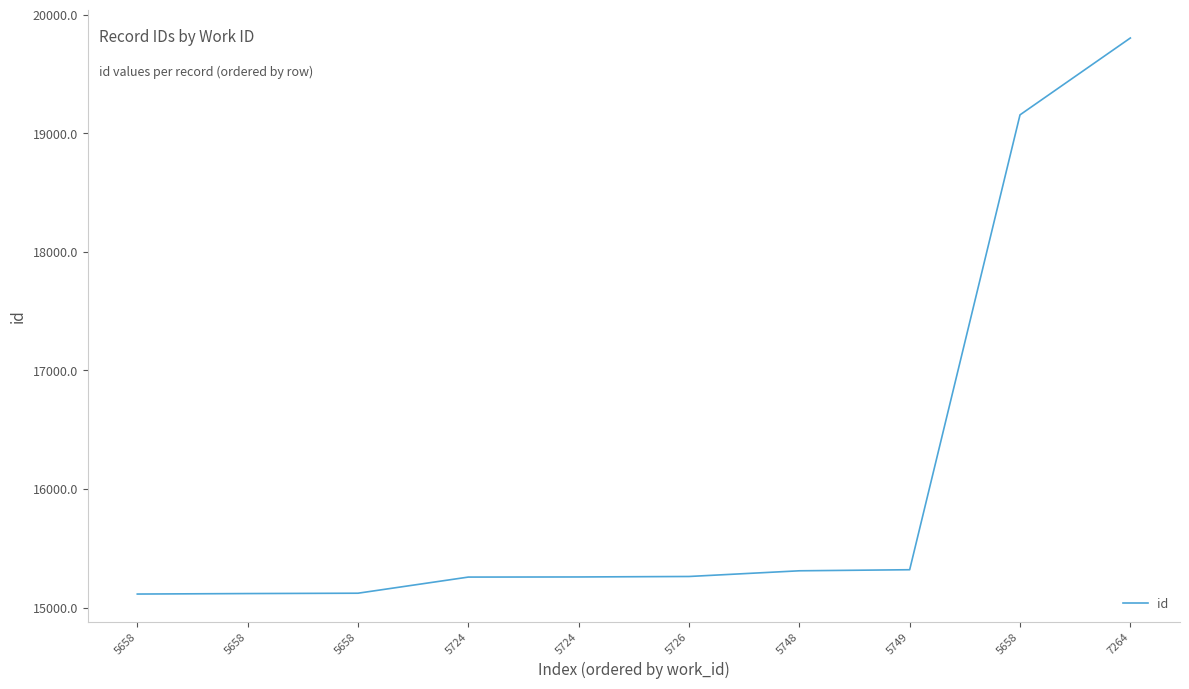

Read the value at 5749, to the nearest 10.

15320